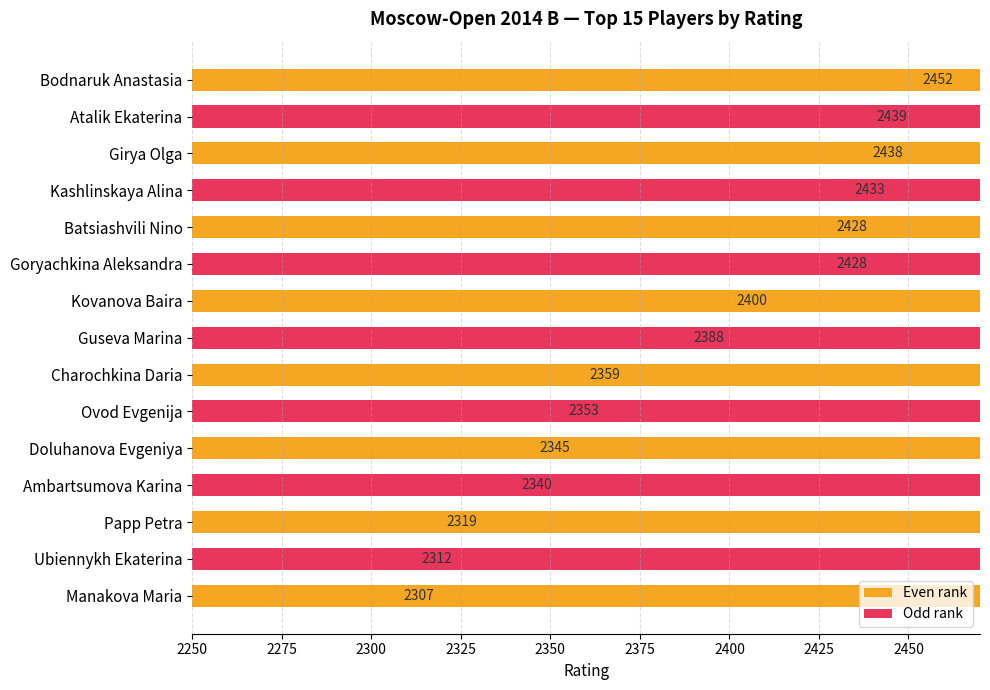

What is the sum of all values?

35741